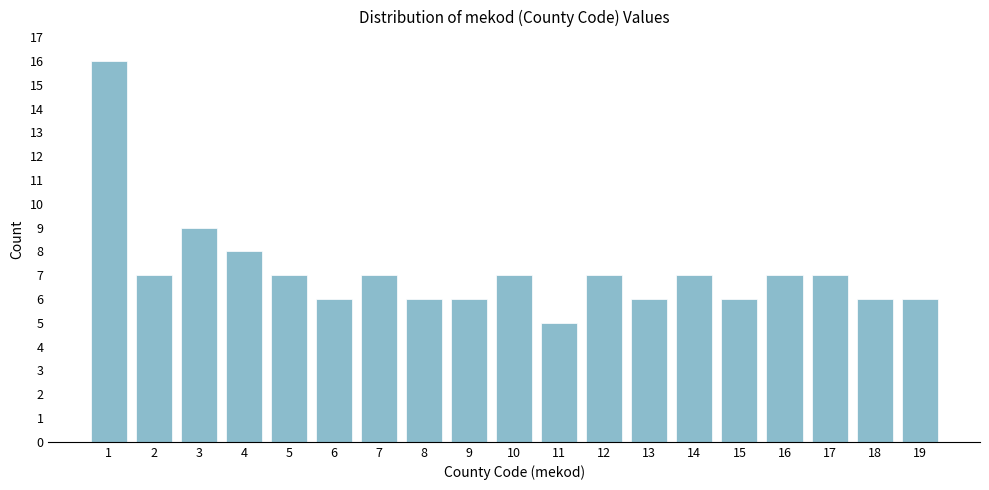

Reading left to right, transcribe all the data shown in this chart.

16	7	9	8	7	6	7	6	6	7	5	7	6	7	6	7	7	6	6